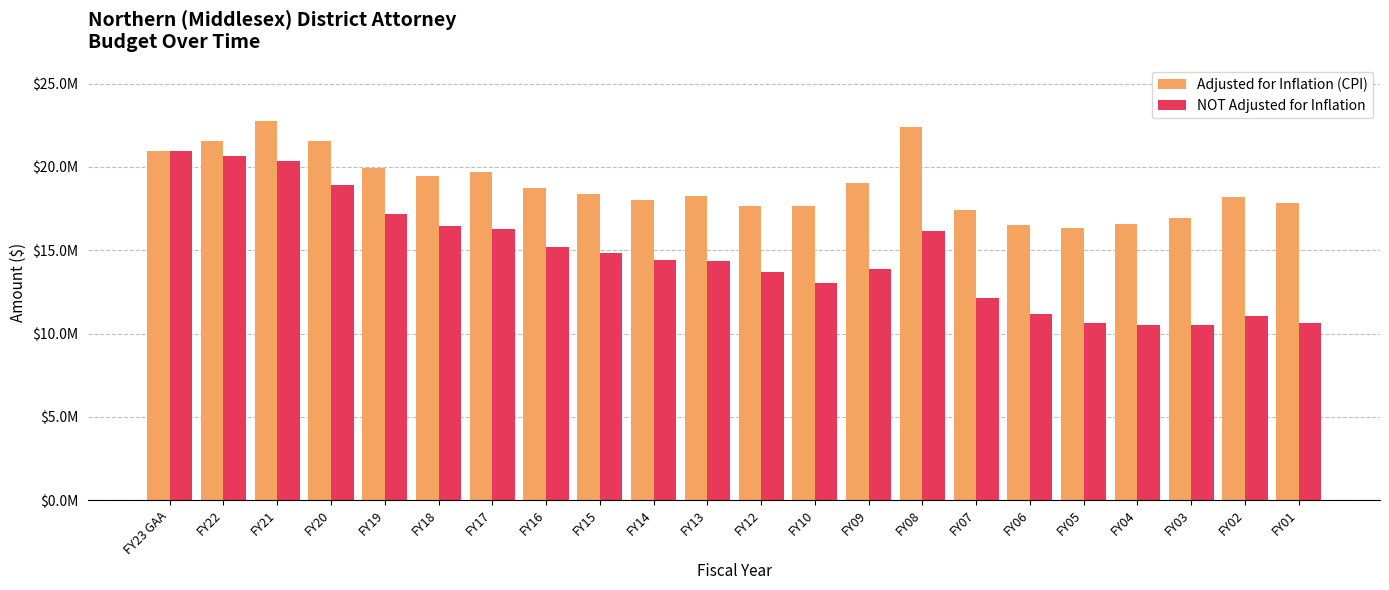

What is the total value across all series at FY22?

42170837